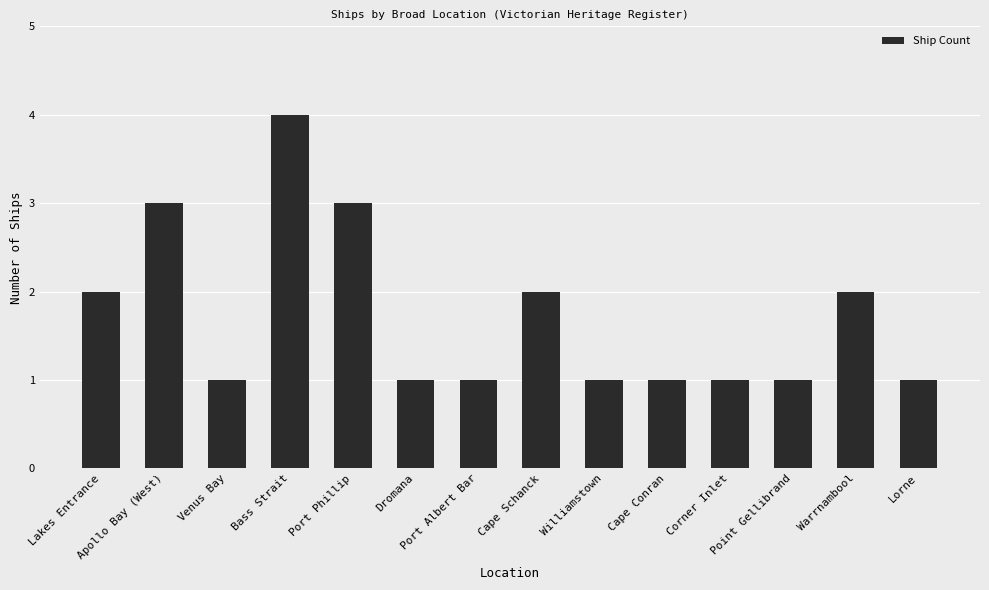

What is the difference between the maximum and minimum values?

3